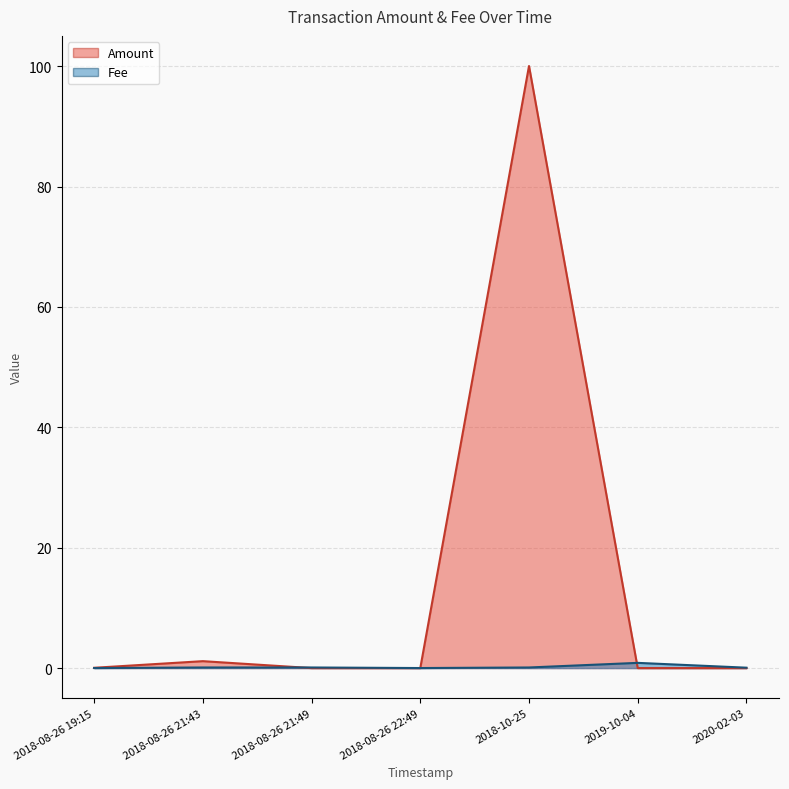

How many lines are shown in the chart?

2